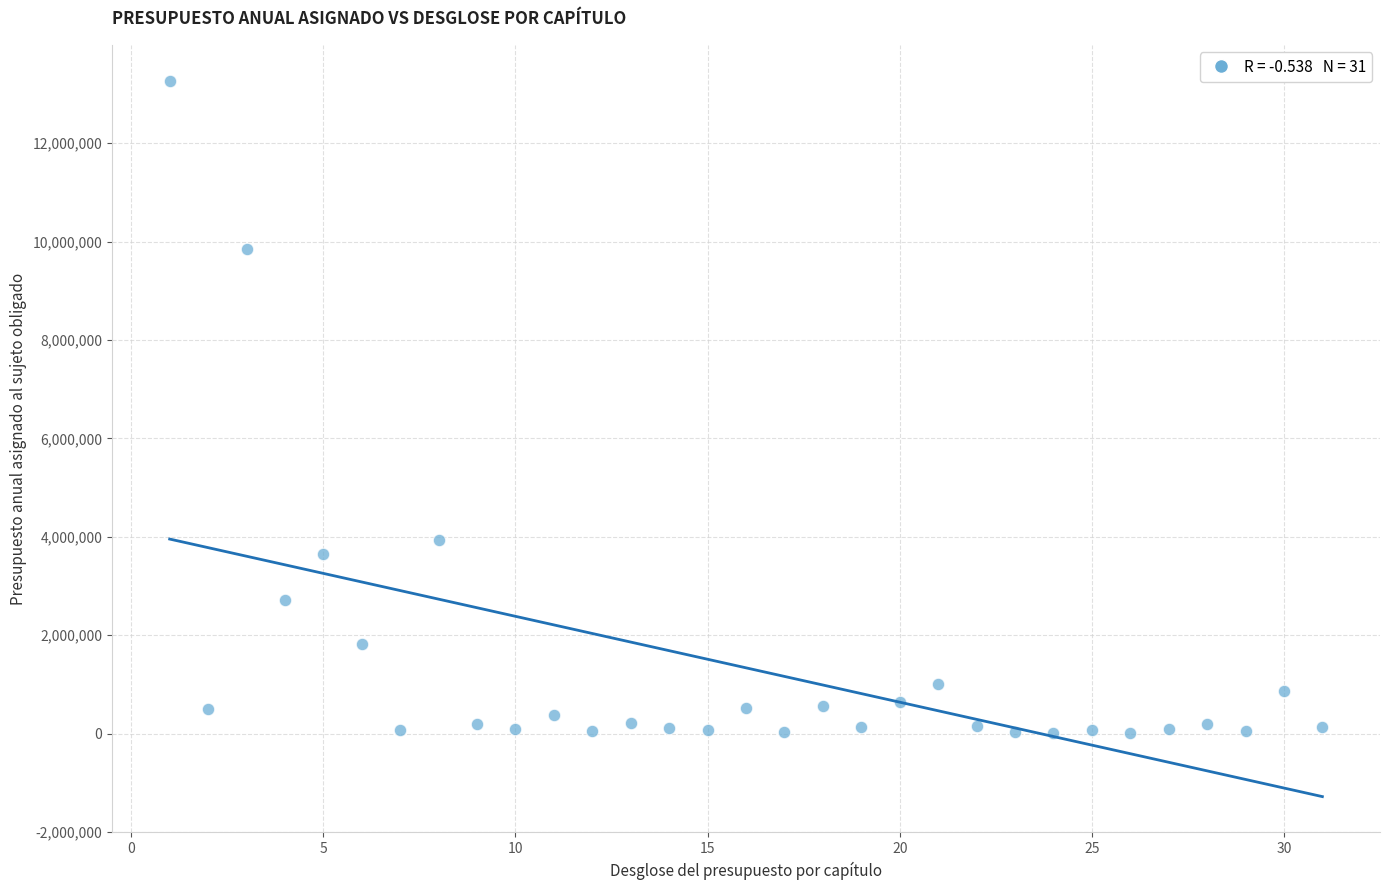

What is the range of Y values (max minus min)?

13256191.6